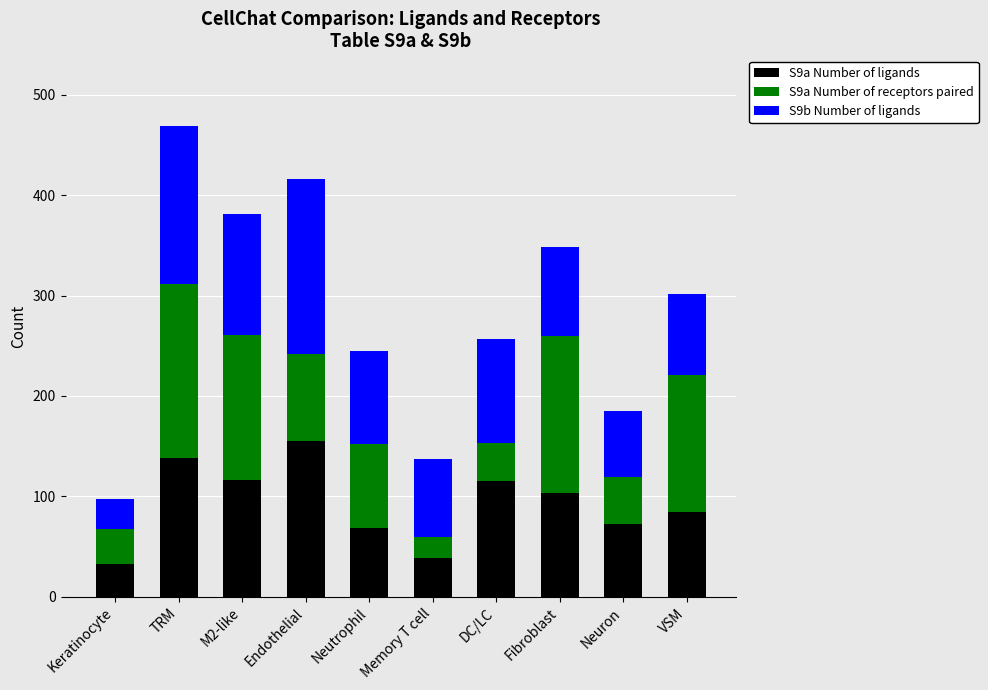

What is the total value across all series at Endothelial?

416